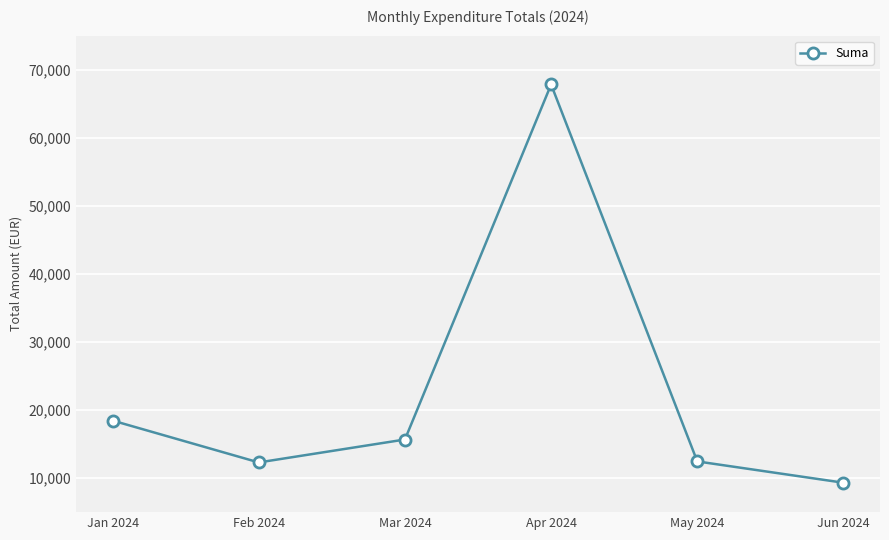

What is the maximum value shown in the chart?

67823.6